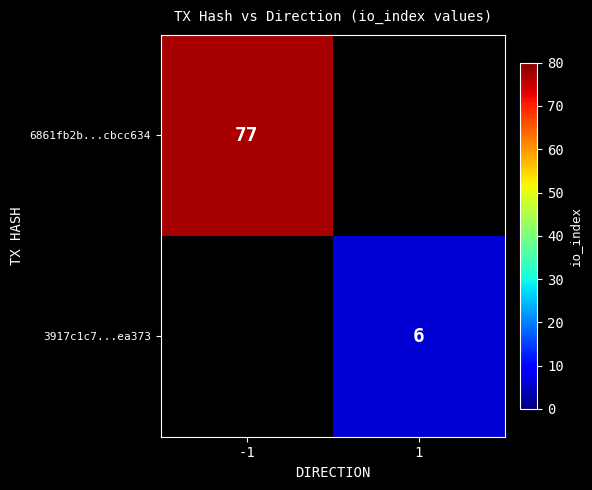

True or false: 3917c1c7...ea373 has a value of 6 at 1.

True